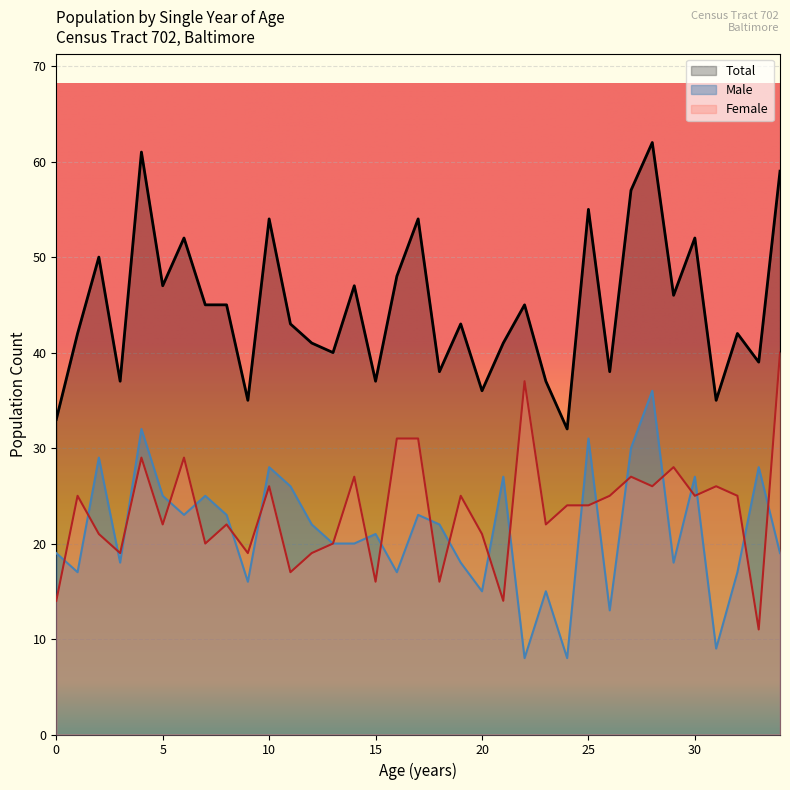

What is the maximum value for Total?

62